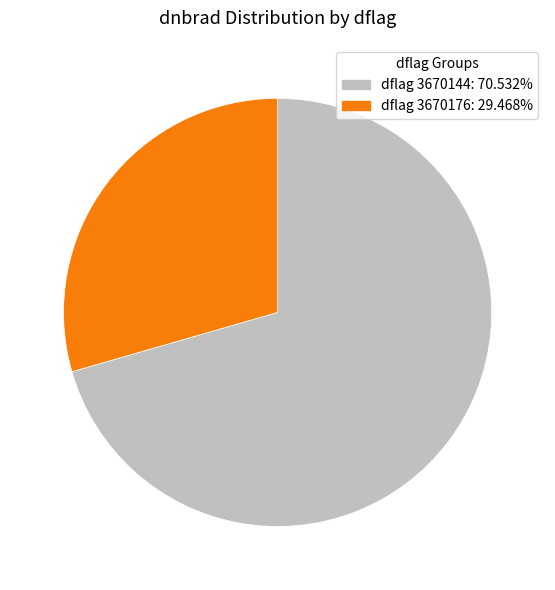

Is there any slice that represents more than half of the pie?

Yes